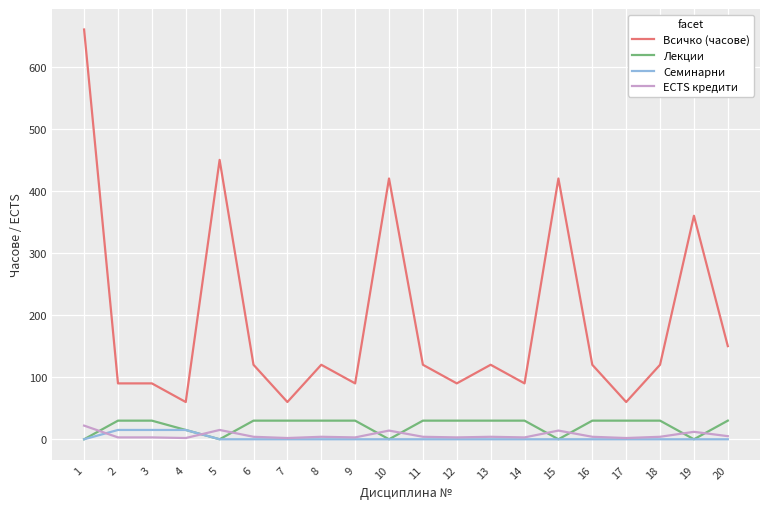

What is the highest value of the ECTS кредити series?

22